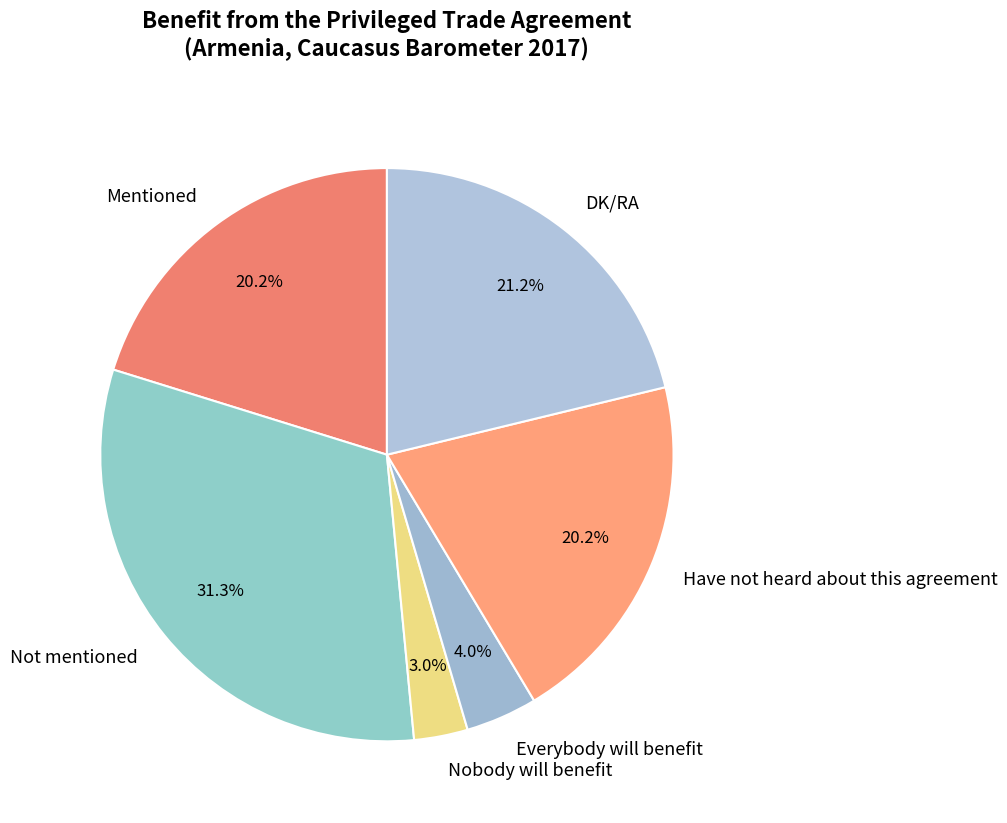

Which slice is the largest?

Not mentioned